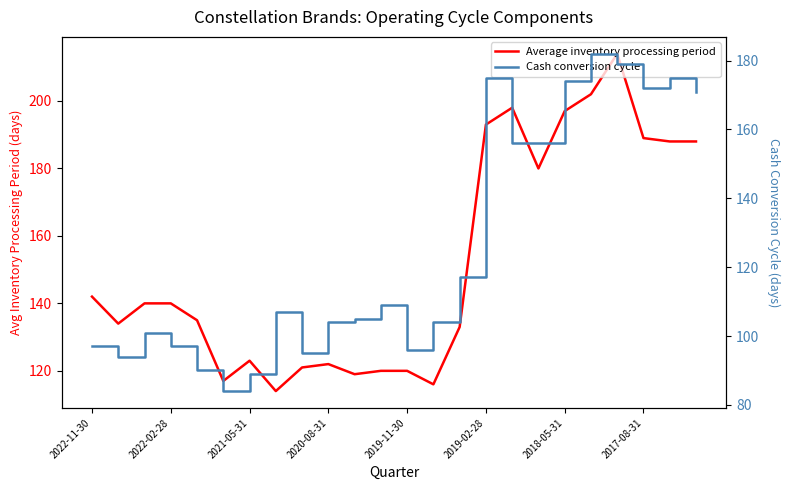

How many interior local peaks does the Average inventory processing period series have?

4